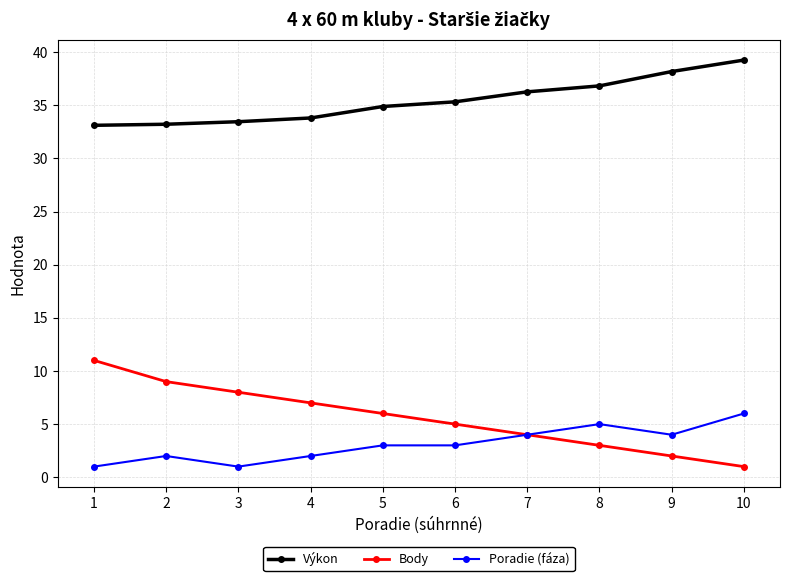

At how many categories does at least one series exceed 30?

10